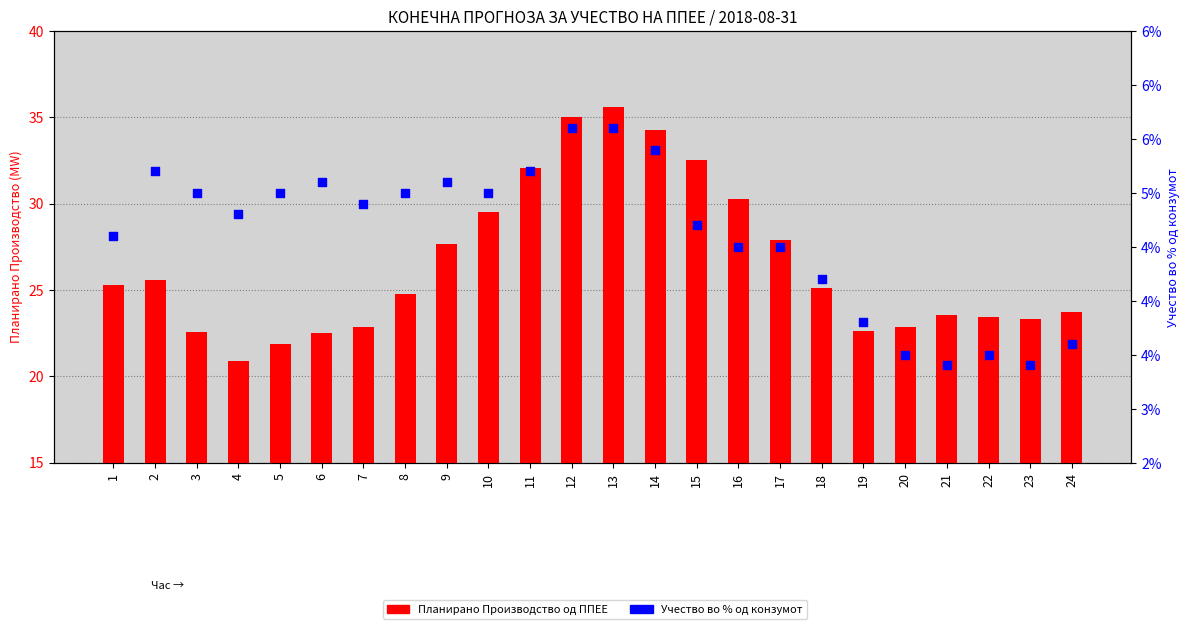

Which series has the largest total across all categories?

Планирано Производство од ППЕЕ